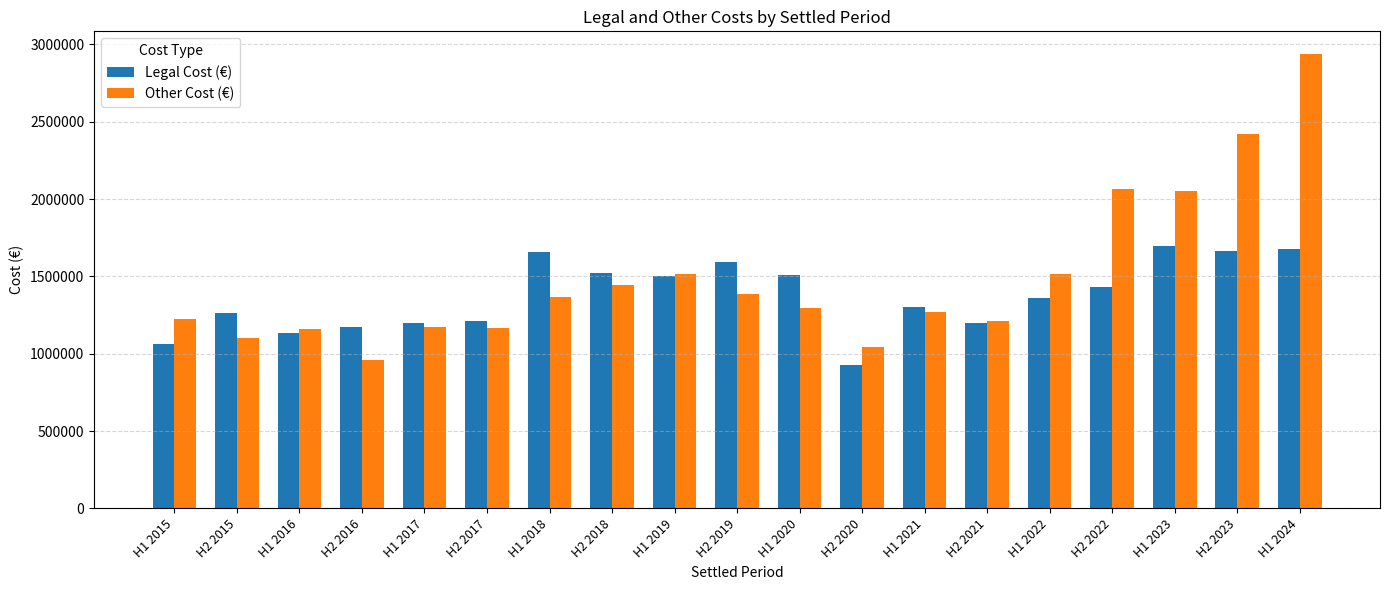

What is the total value across all series at H2 2018?

2971102.2